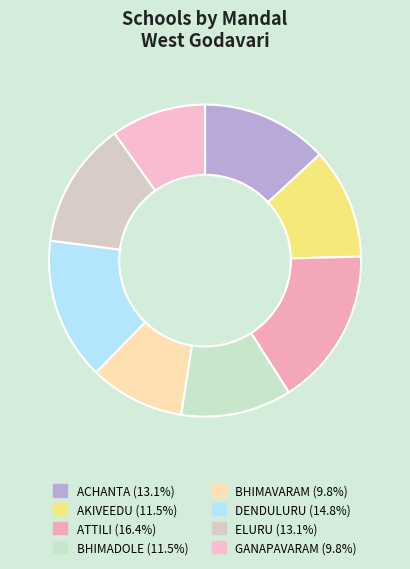

Does BHIMAVARAM account for over 50% of the chart?

No